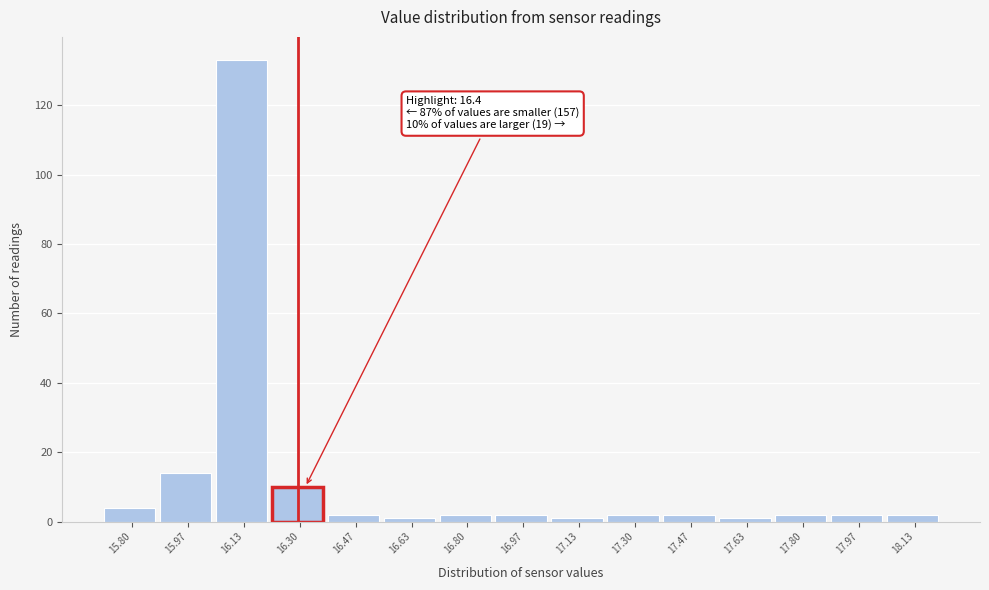

Reading right to left, what are all the values shown in this chart?

18.13=2	17.97=2	17.80=2	17.63=1	17.47=2	17.30=2	17.13=1	16.97=2	16.80=2	16.63=1	16.47=2	16.30=10	16.13=133	15.97=14	15.80=4